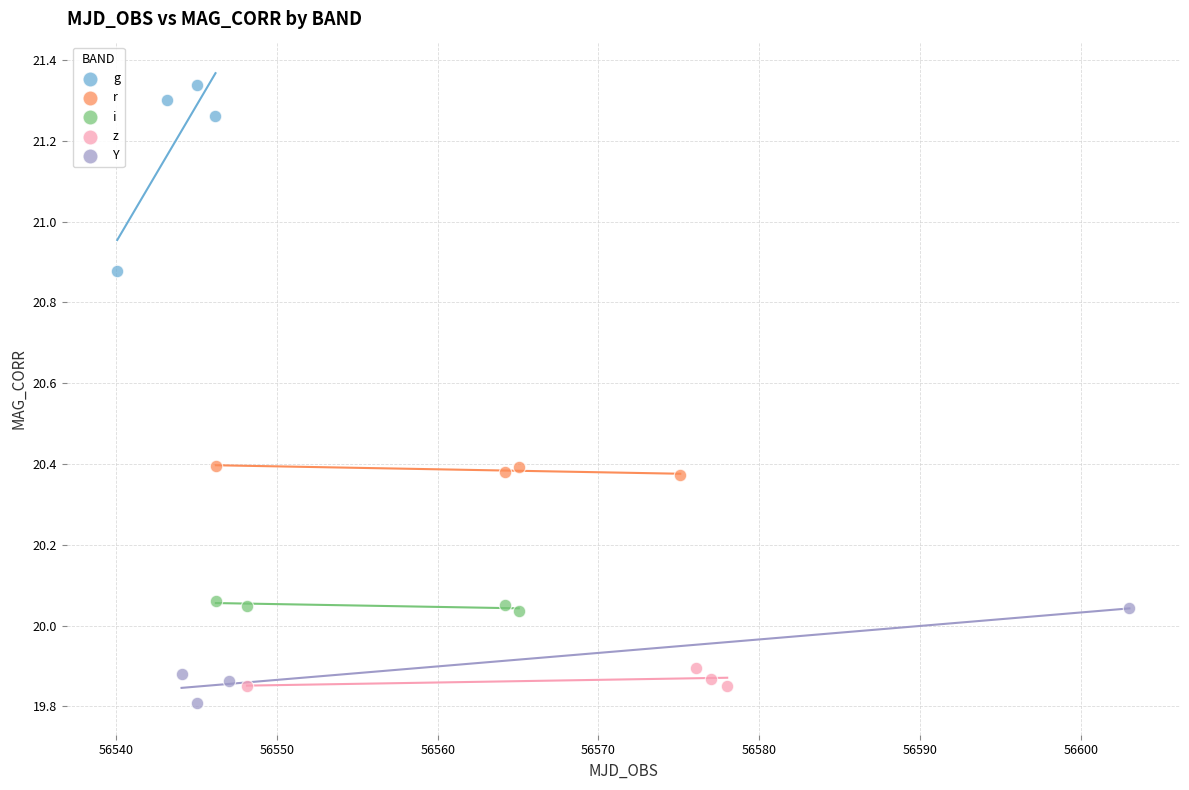

Which series reaches the maximum Y coordinate?

g